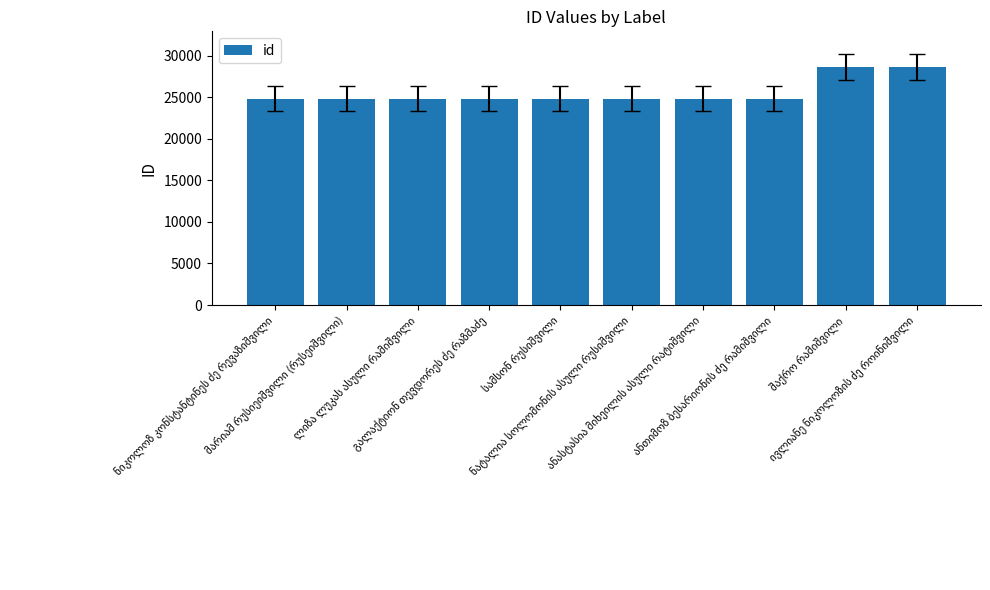

What is the minimum value shown in the chart?

24831